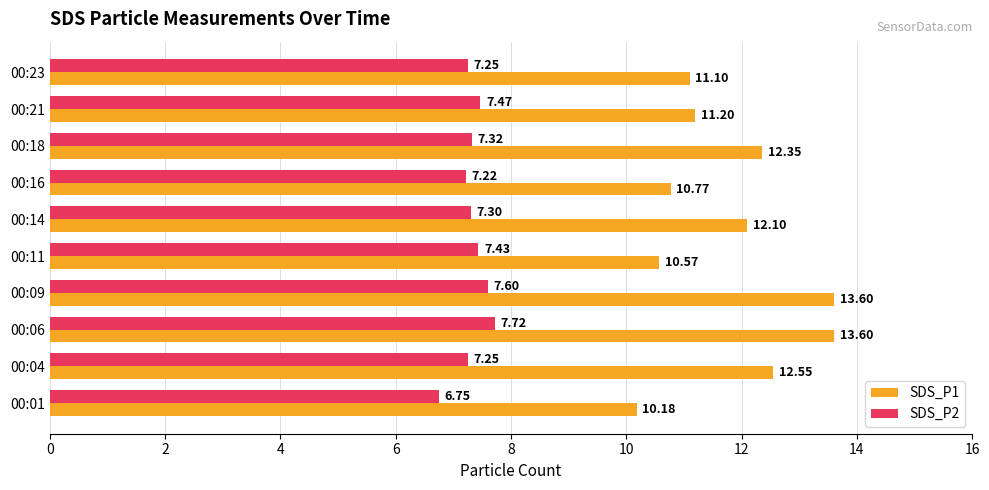

At how many categories does at least one series exceed 12?

5